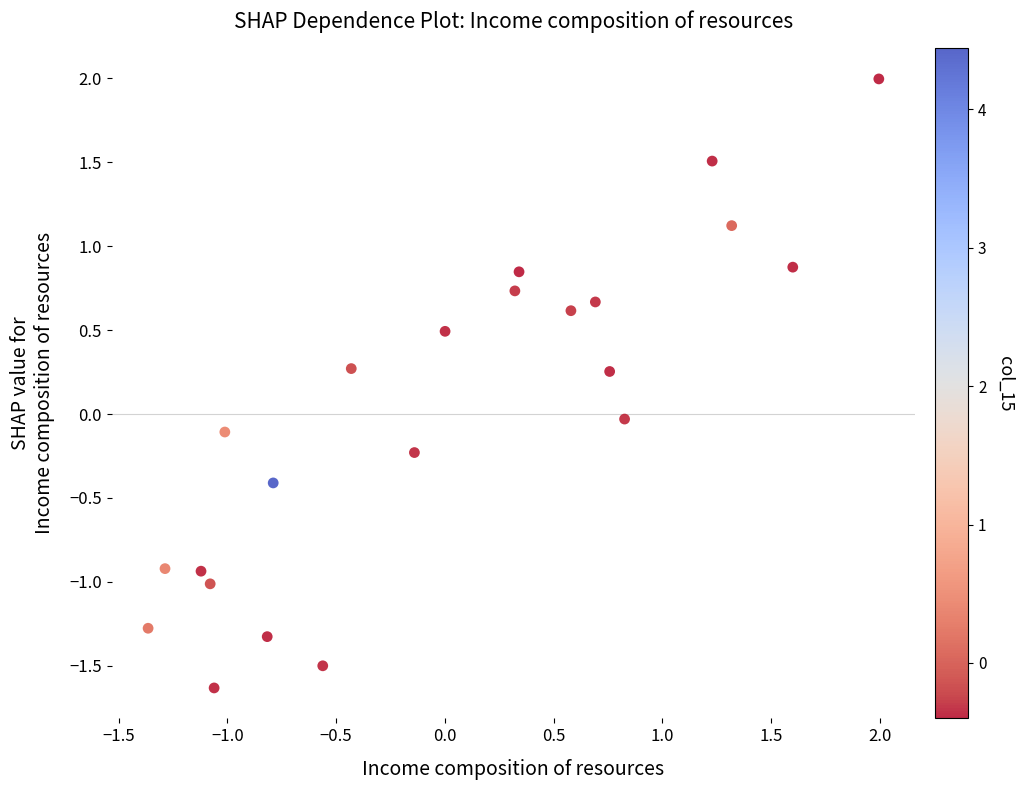

What is the range of Y values (max minus min)?

3.6